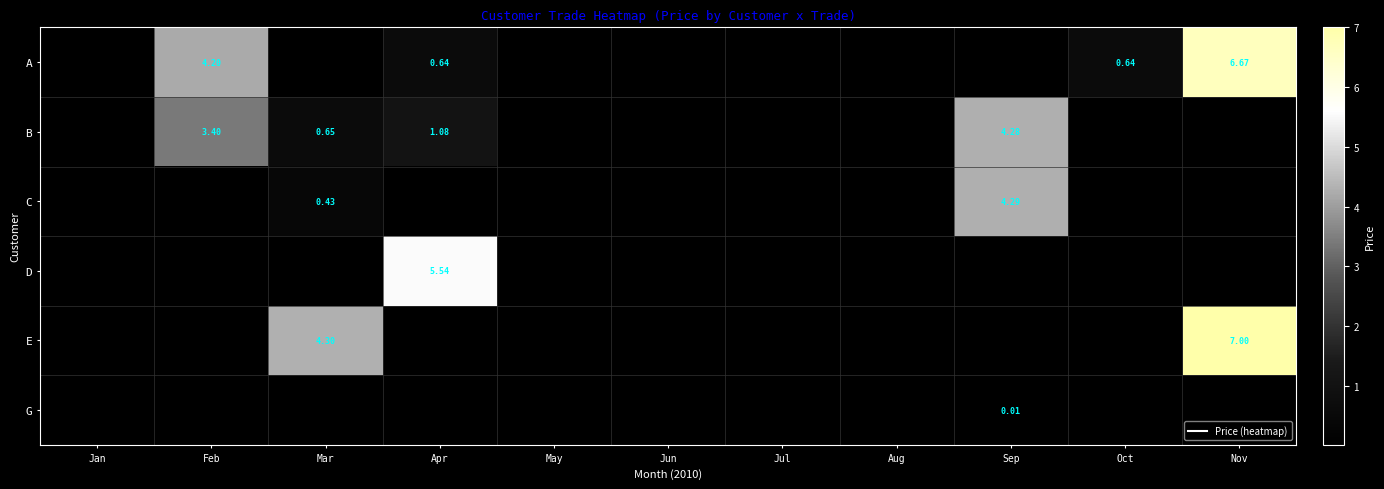

Rank the series at Jun from lowest to highest value.

A, B, C, D, E, G